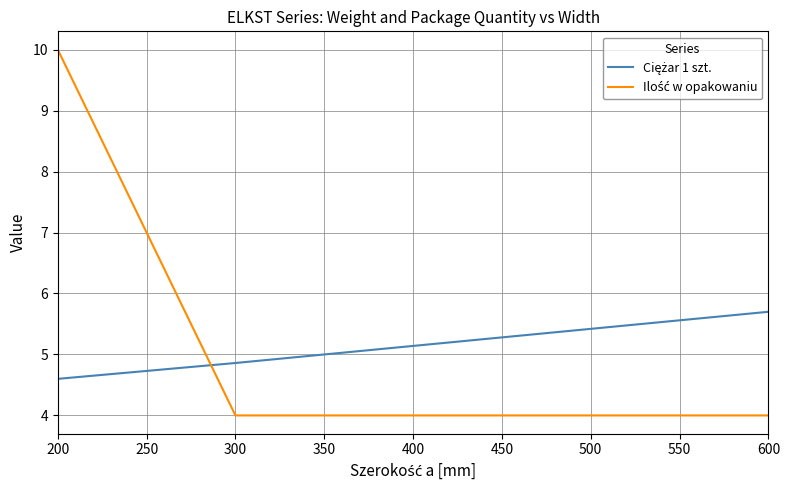

Which label corresponds to the largest value in the chart?

200